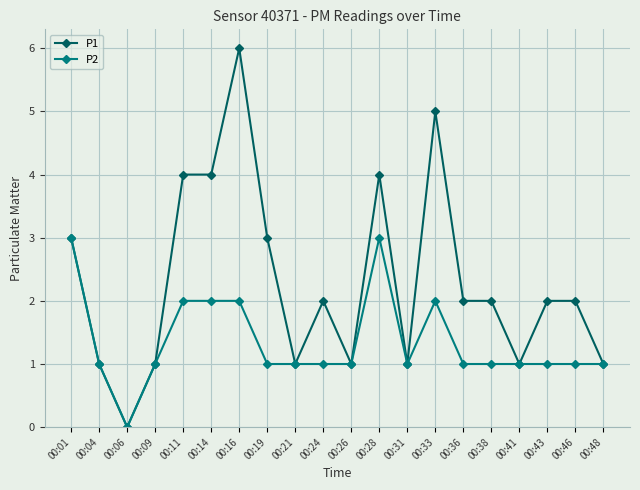

At which label does P2 reach its minimum?

00:06